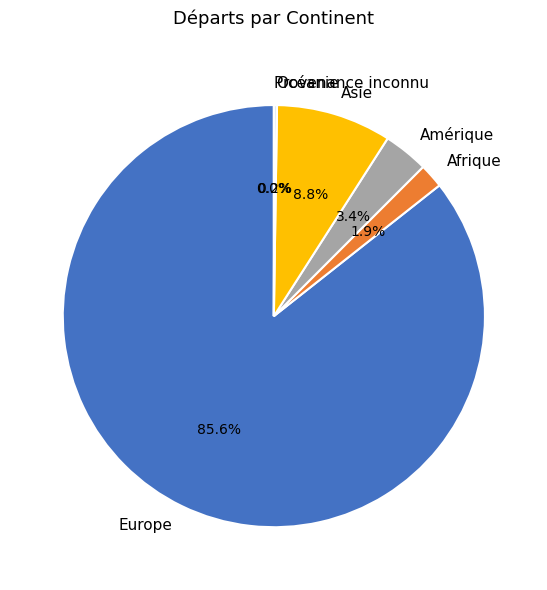

The Europe slice represents 94% of the pie. True or false?

False